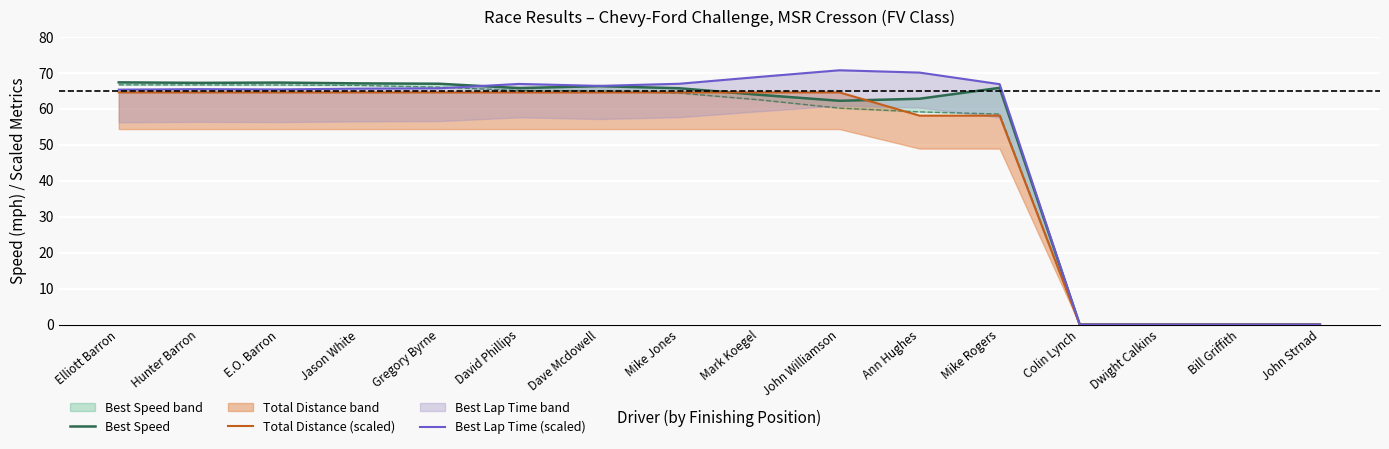

The value of Best Lap Time (scaled) at Dwight Calkins is -34.3. True or false?

False